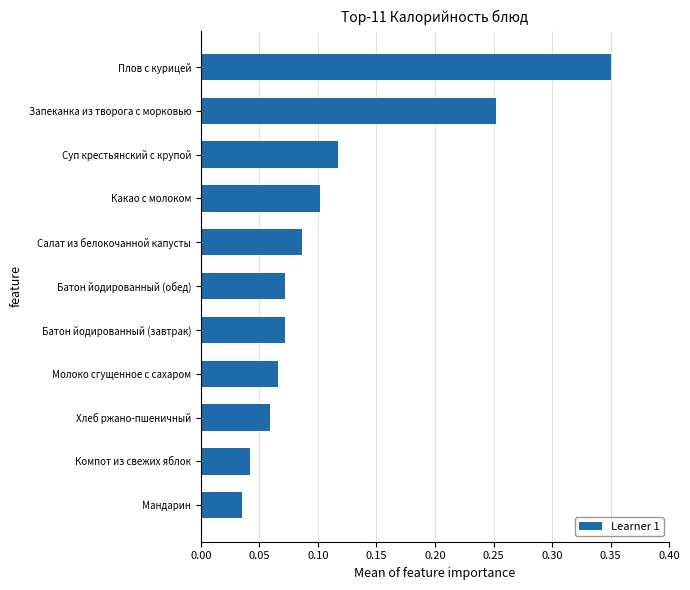

How many data points does each series have?

11